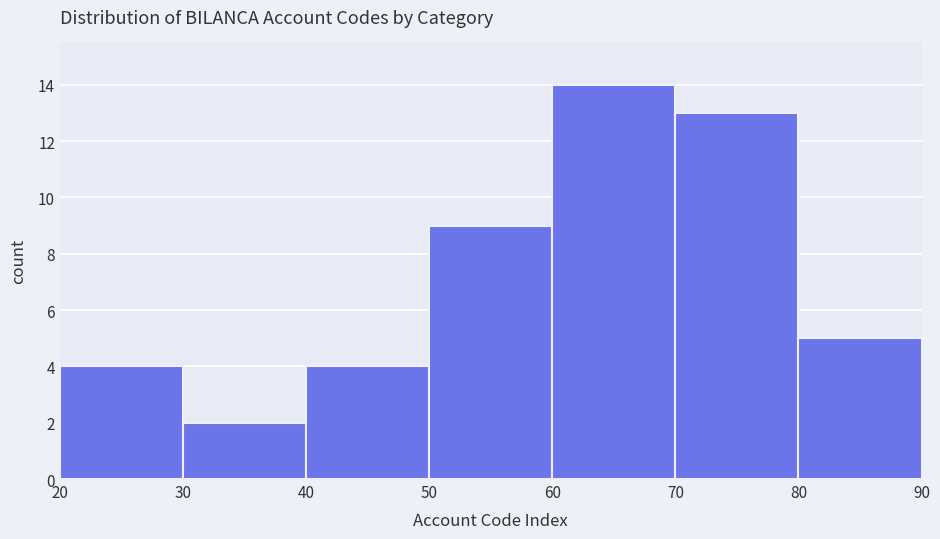

How tall is the bar that spans 80 to 90 on the x-axis? The values are not printed on the chart, so give them approximately, as read against the axis.

5